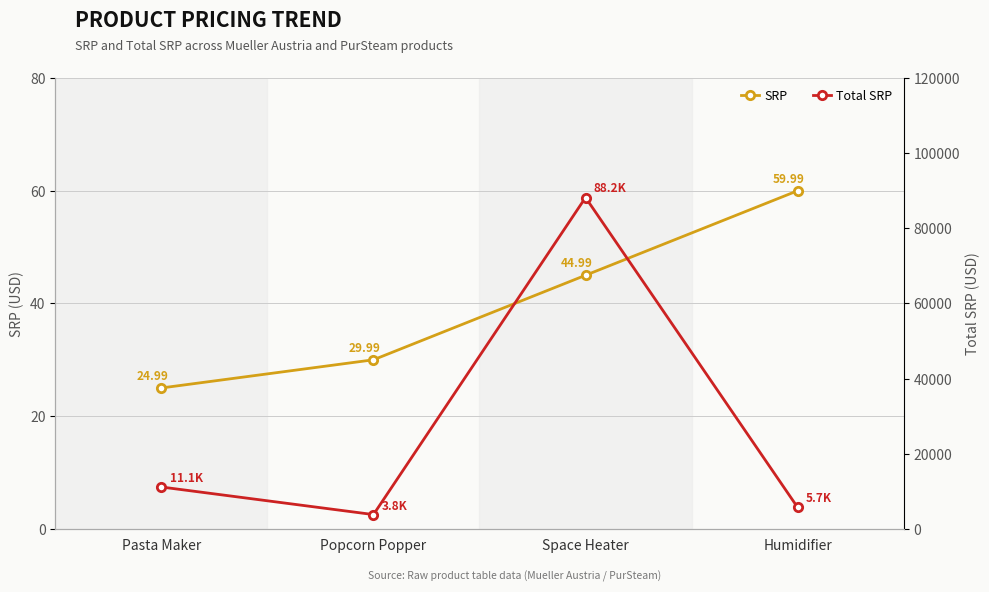

At how many categories does at least one series exceed 23784?

1